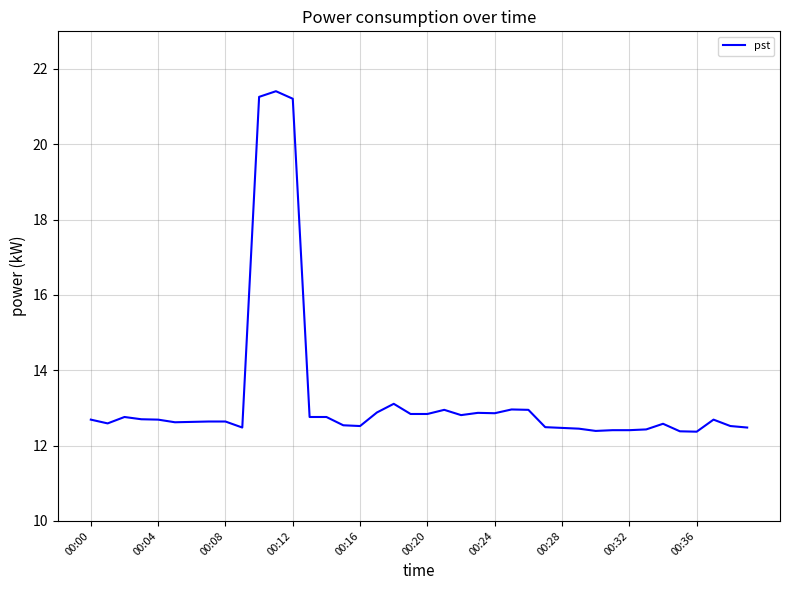

What is the smallest value displayed?

12.4